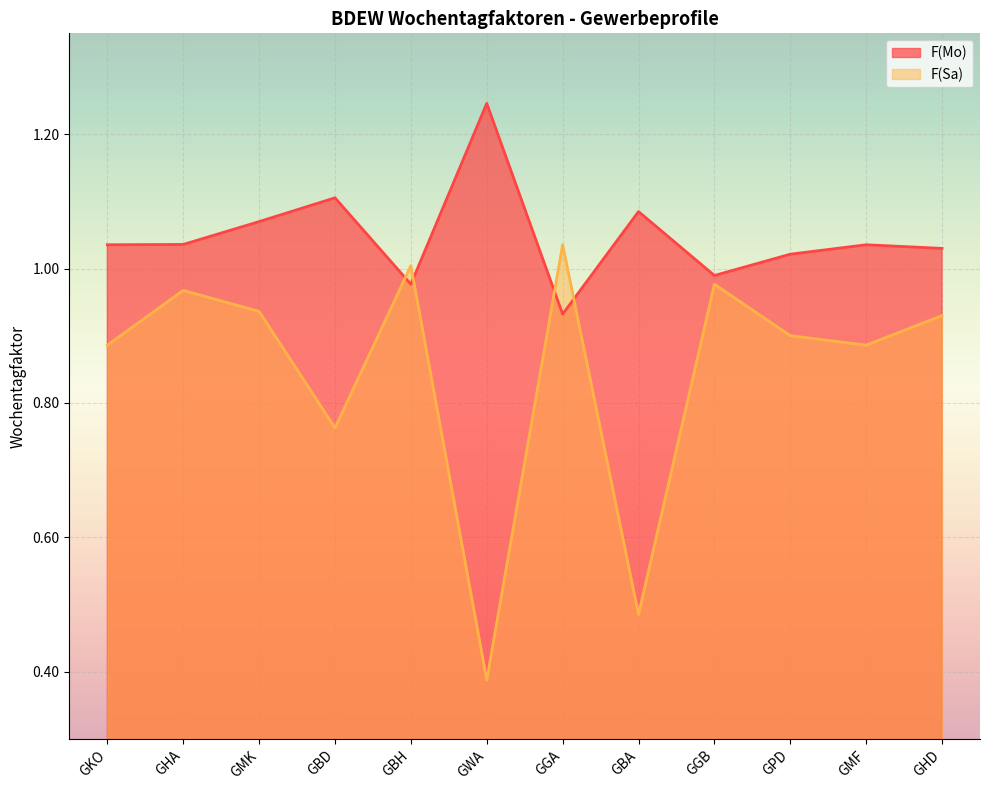

True or false: F(Mo) has more than 2 points higher than both neighbors.

True